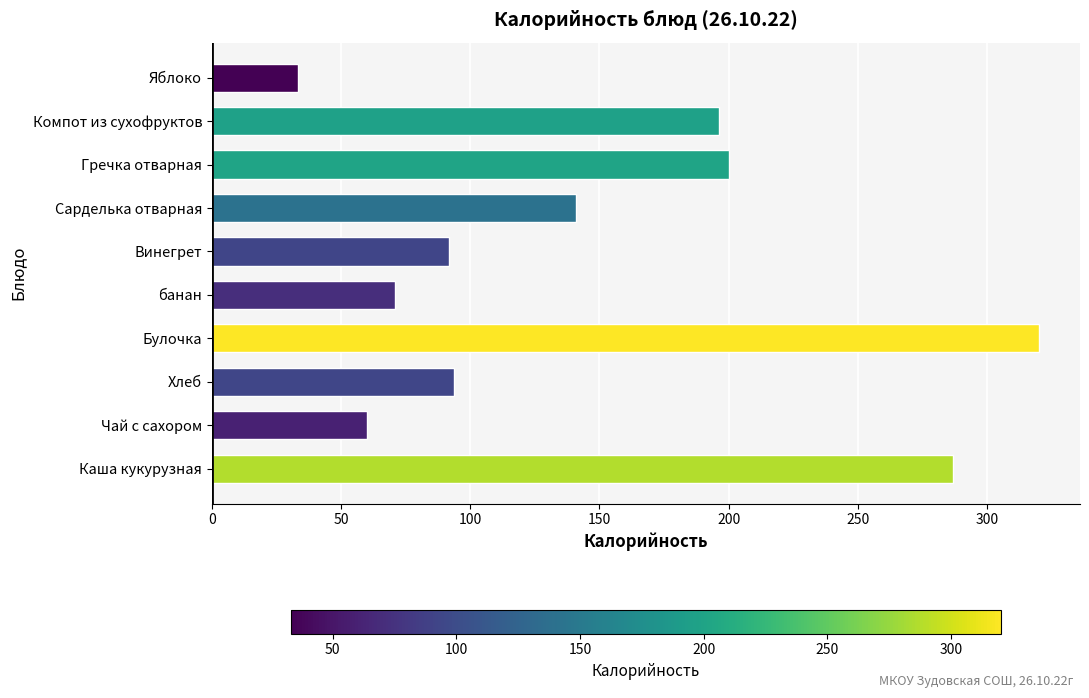

The chart shows a value of 286.8 at Каша кукурузная. True or false?

True